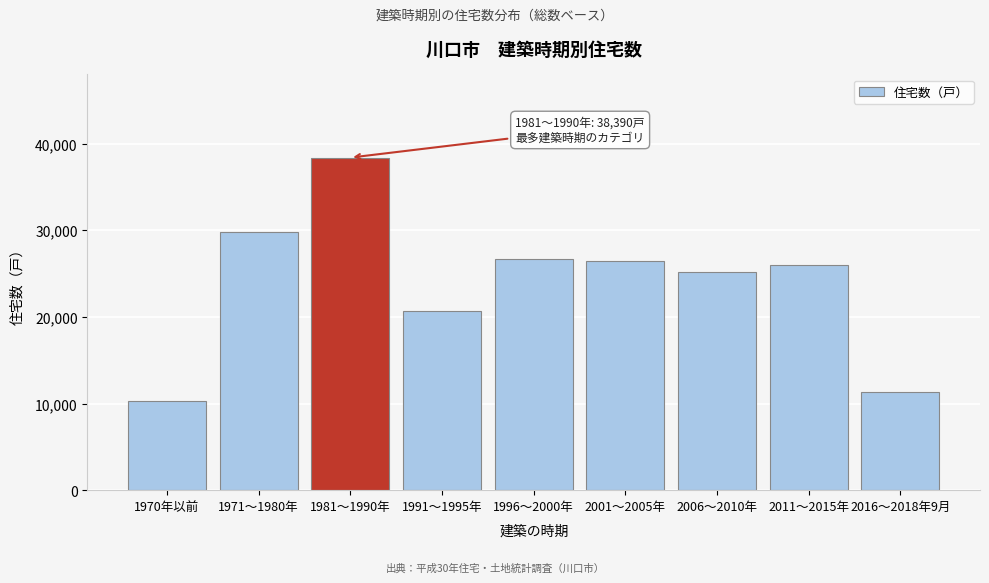

Reading left to right, extract all data points from this chart.

10330	29760	38390	20650	26720	26450	25140	25960	11320